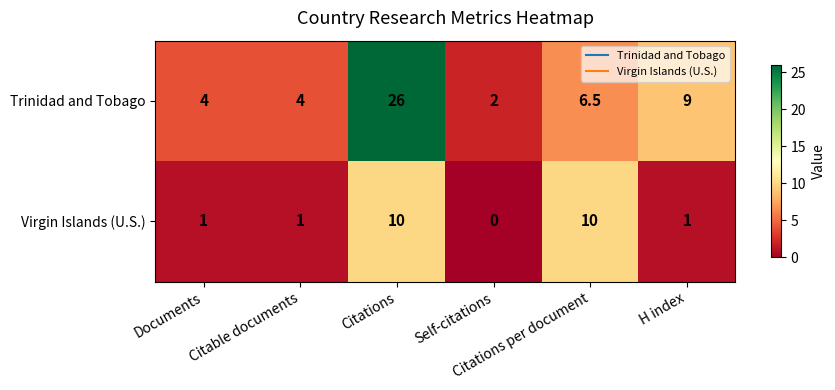

Rank the series by their maximum value, from lowest to highest.

Virgin Islands (U.S.), Trinidad and Tobago